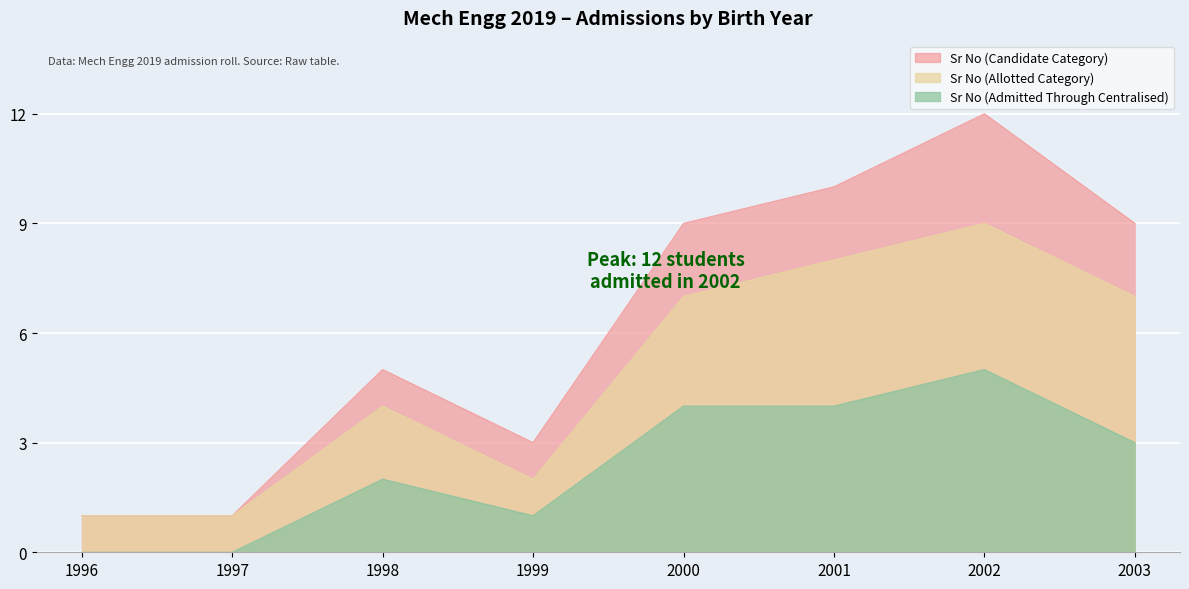

True or false: Sr No (Candidate Category) and Sr No (Allotted Category) cross at least once.

False